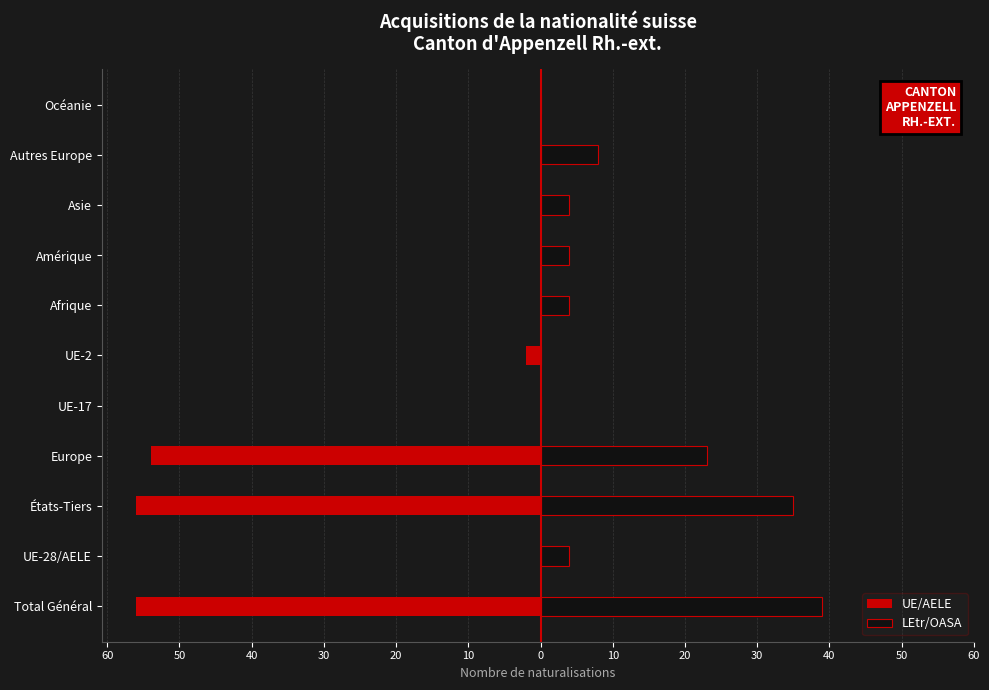

At UE-28/AELE, list the series in order from smallest to largest.

UE/AELE, LEtr/OASA